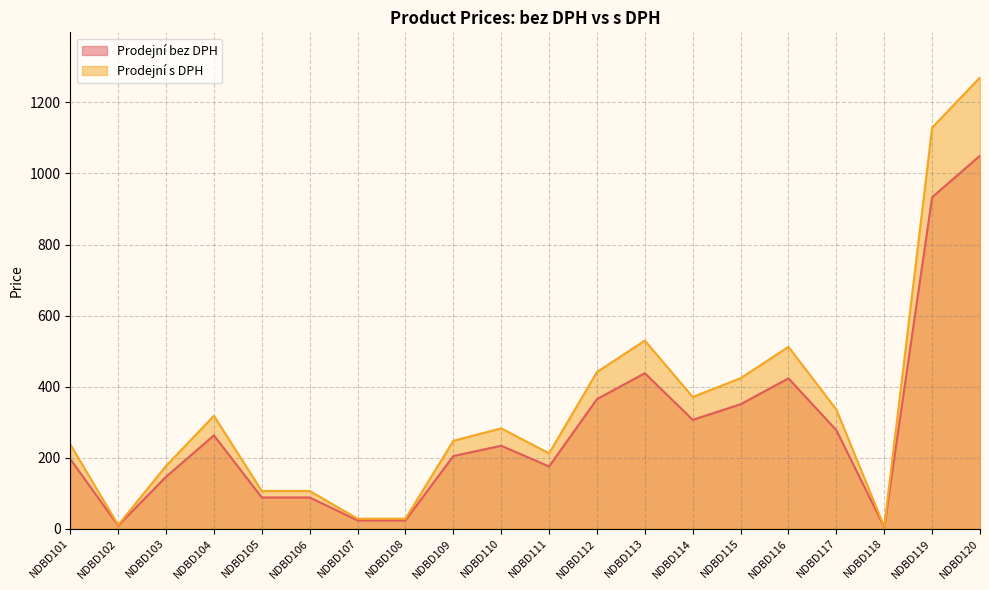

Which category has the highest value across all series?

NDBD120